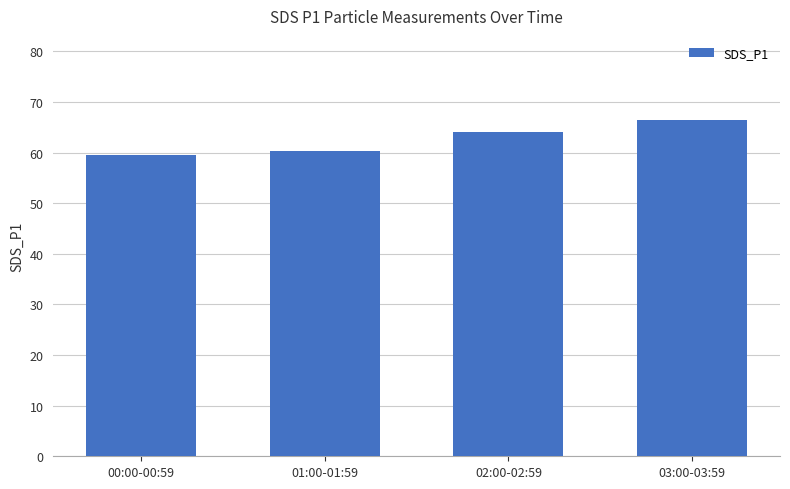

Reading right to left, what are all the values shown in this chart?

03:00-03:59=66.4	02:00-02:59=64.0	01:00-01:59=60.4	00:00-00:59=59.6